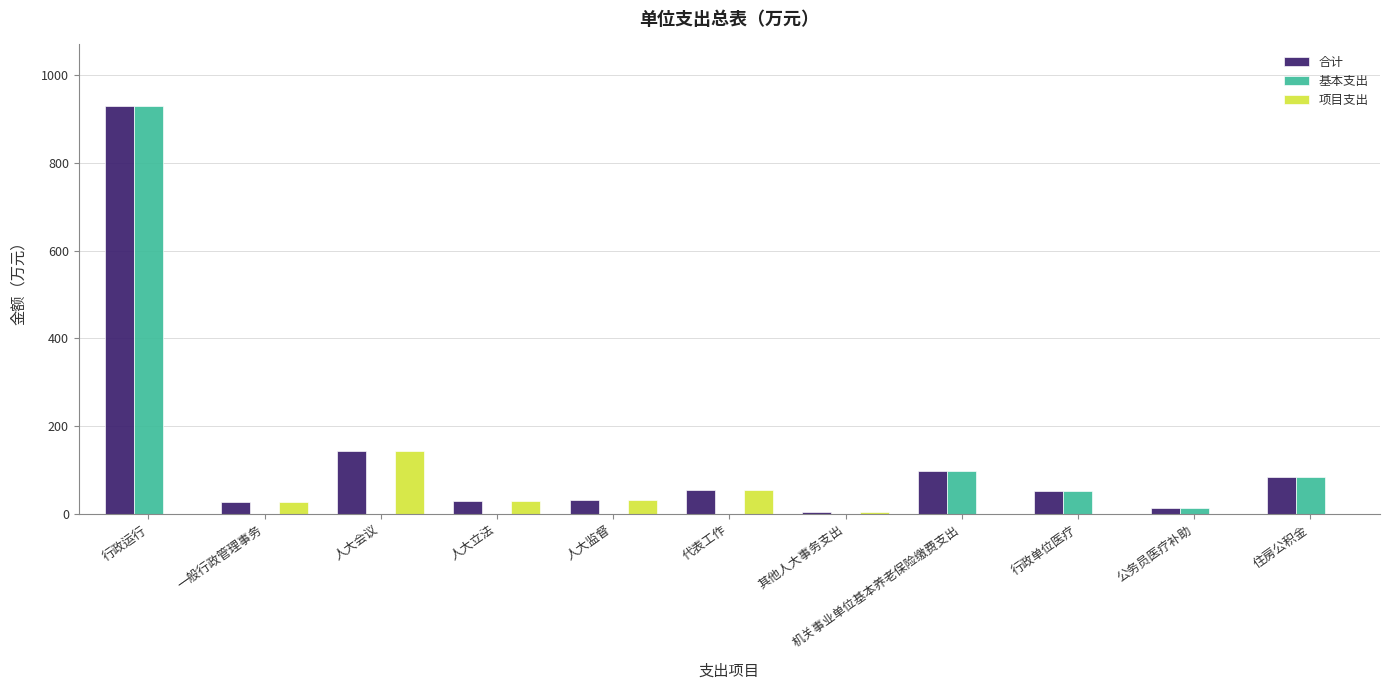

Is it true that 项目支出 equals 220.0 at 人大会议?

False